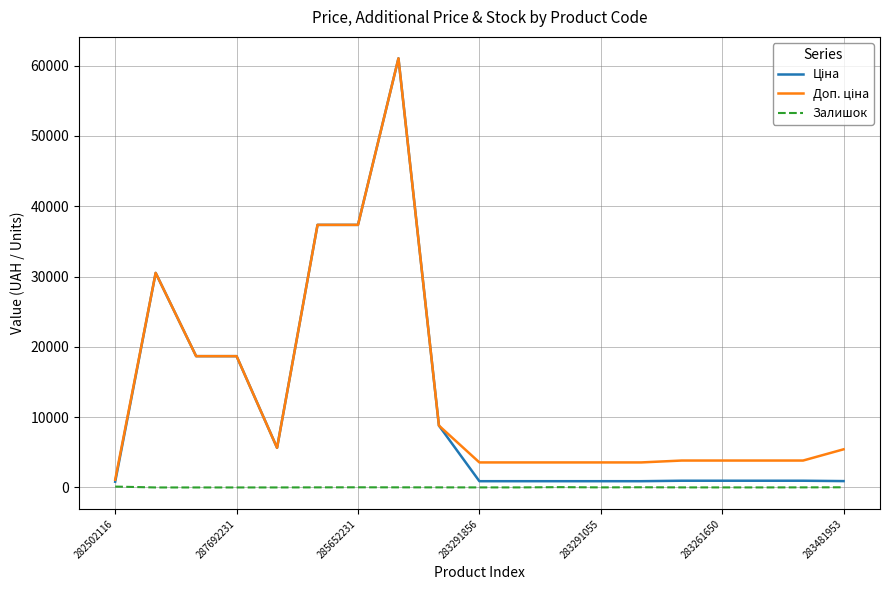

What is the greatest value displayed?

61024.7